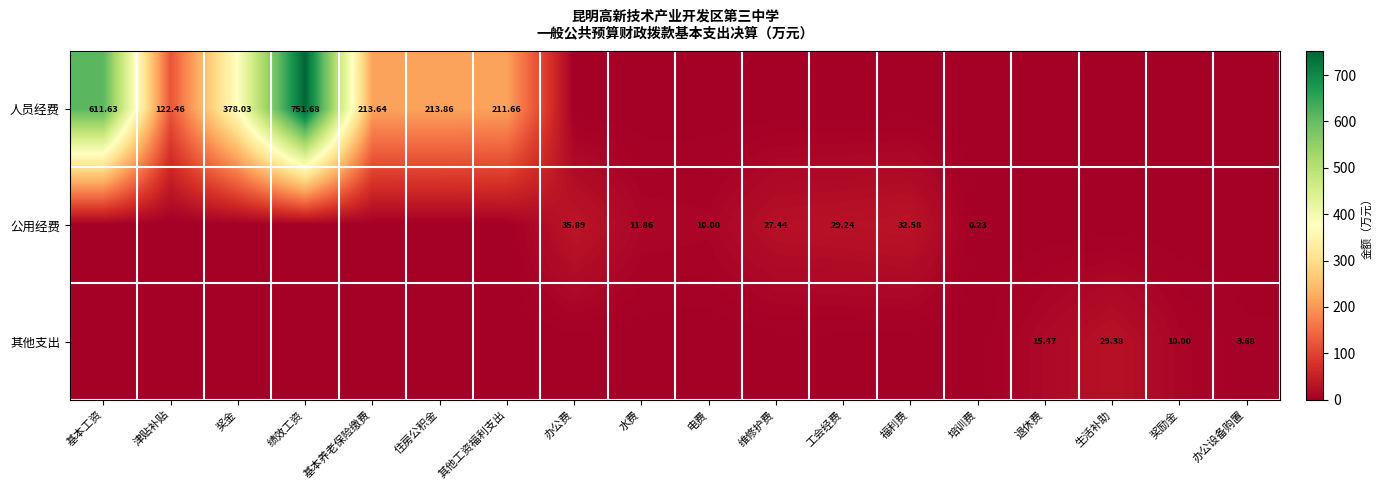

Where is 人员经费 nearest to the value 375?

奖金